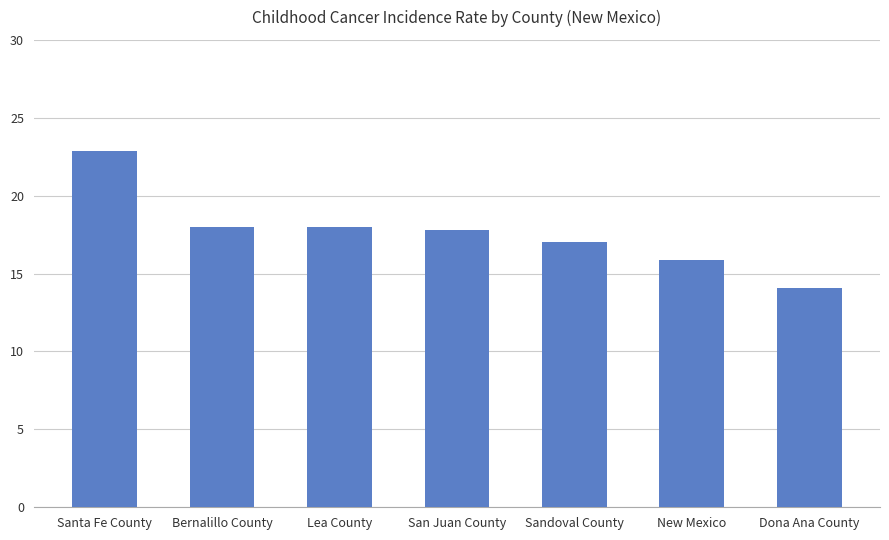

The value at Dona Ana County is 14.1. True or false?

True